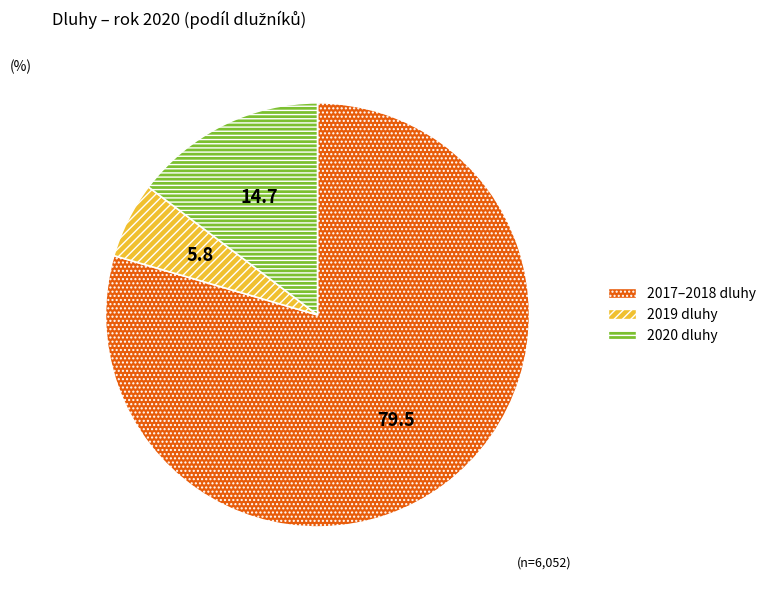

What is the largest slice in the pie chart?

2017–2018 dluhy